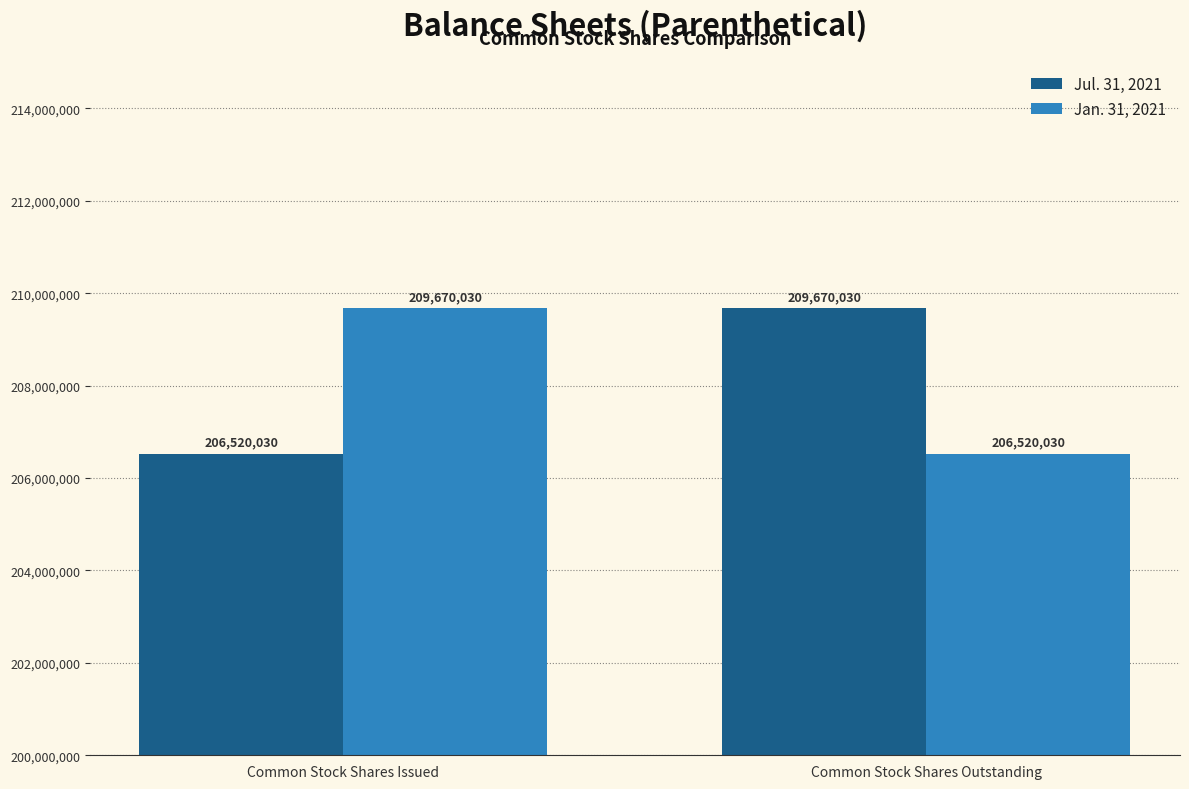

List the labels in order of Jul. 31, 2021 value, smallest first.

Common Stock Shares Issued, Common Stock Shares Outstanding